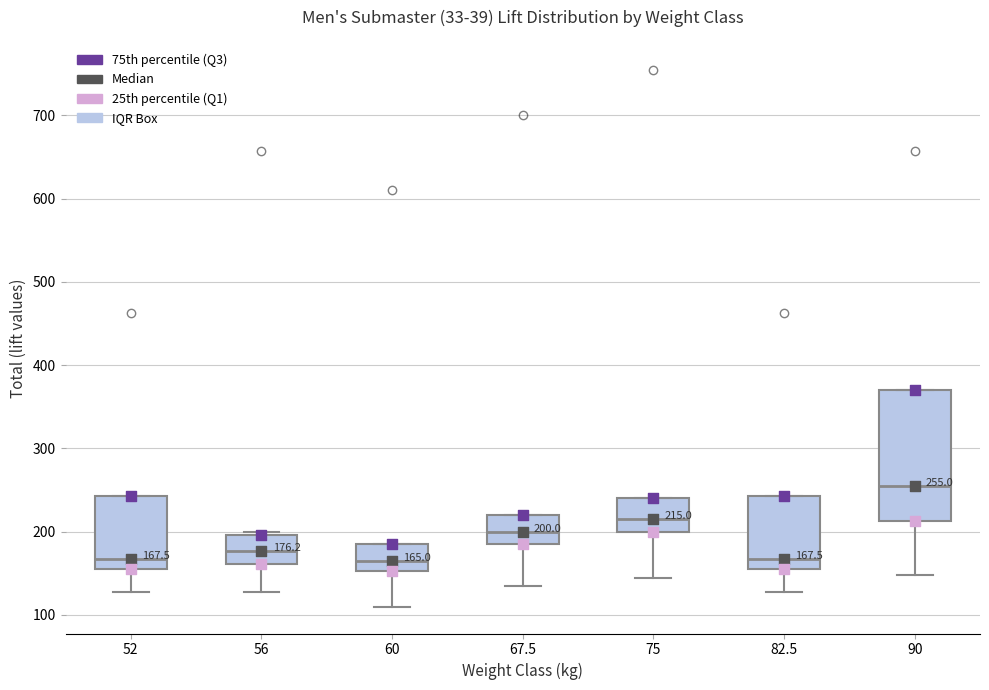

Which box is the tallest, from its lower edge to its upper edge?

90